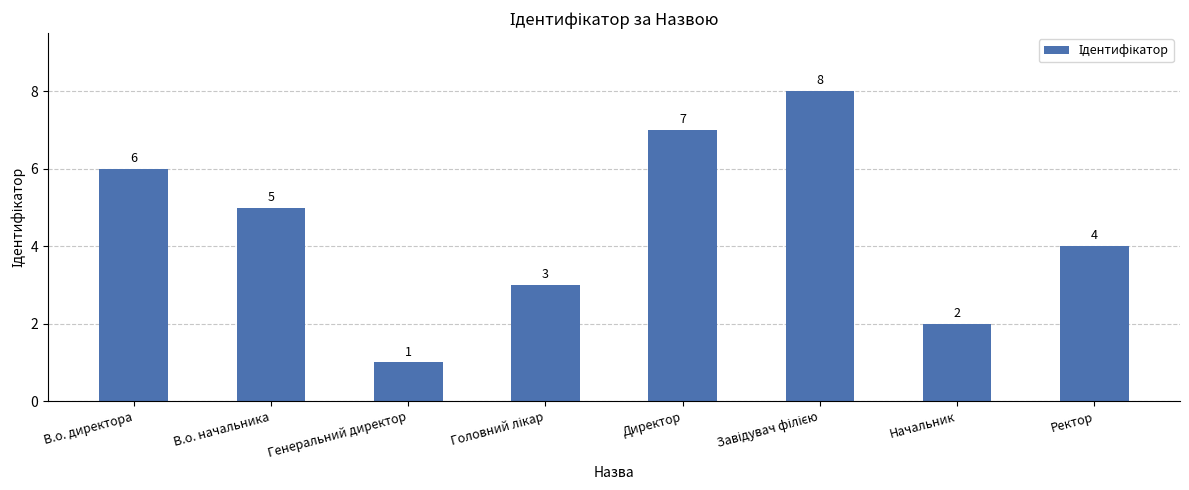

What is the value of the 1st bar from the left?

6